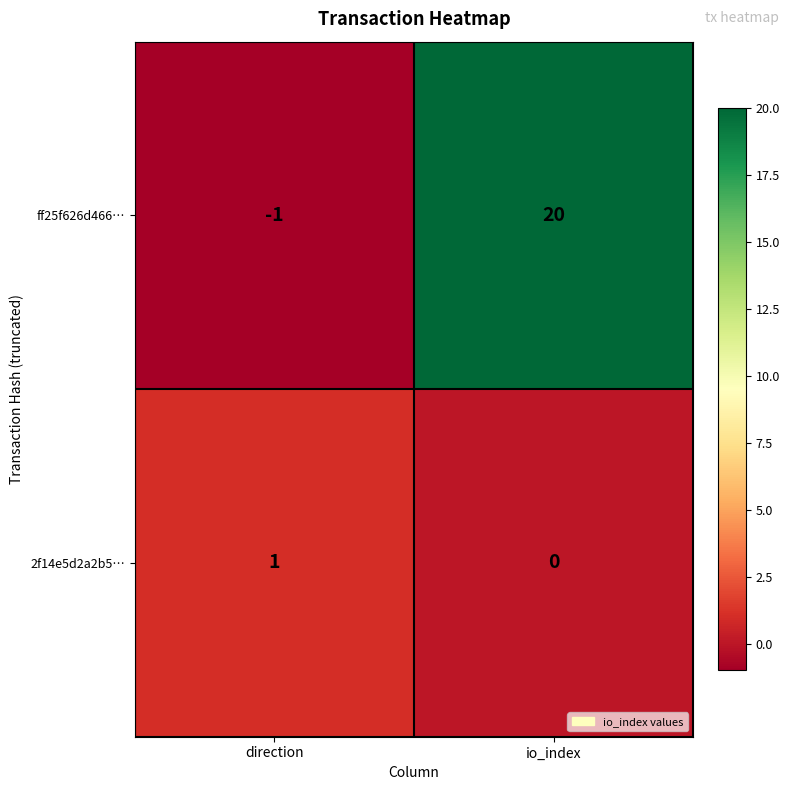

At which label is ff25f626d466… closest to 9?

direction